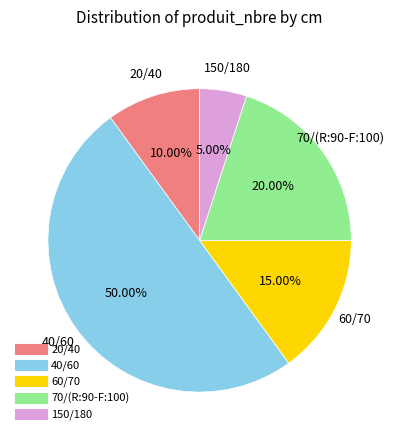

What is the smallest slice in the pie chart?

150/180